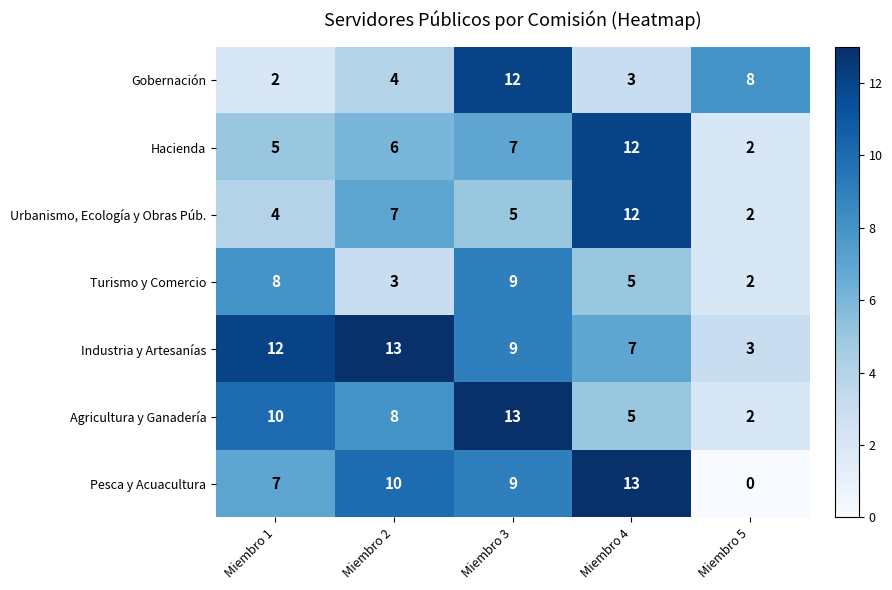

Where is Agricultura y Ganadería nearest to the value 7?

Miembro 2